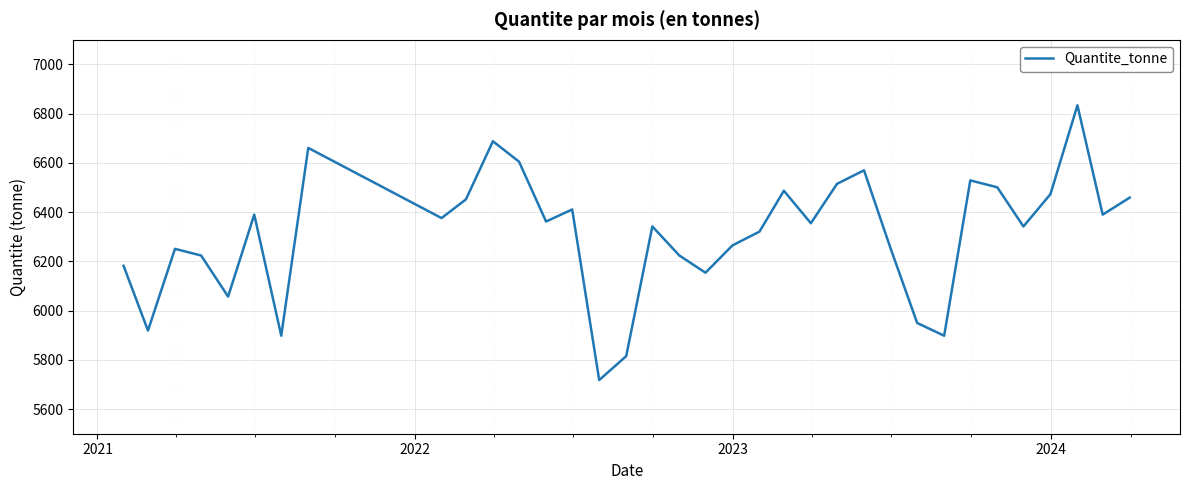

What is the difference between the maximum and minimum values?

1116